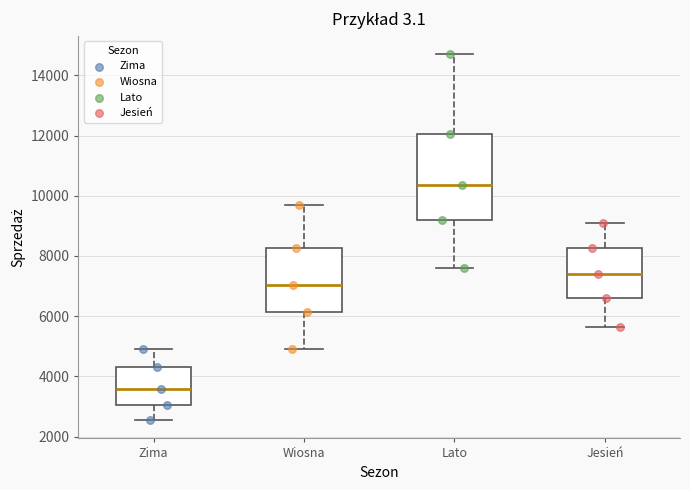

Reading left to right, transcribe this box plot: for each box, give where its median line is, the range the box spans, and where its two whiskers end, as read against the y-axis. The values are not printed on the chart, so give them approximately, as read against the axis.

Zima: median 3600, box 3000 to 4400, whiskers 2600 to 5000
Wiosna: median 7000, box 6200 to 8200, whiskers 5000 to 9800
Lato: median 10400, box 9200 to 12000, whiskers 7600 to 14800
Jesień: median 7400, box 6600 to 8200, whiskers 5600 to 9200